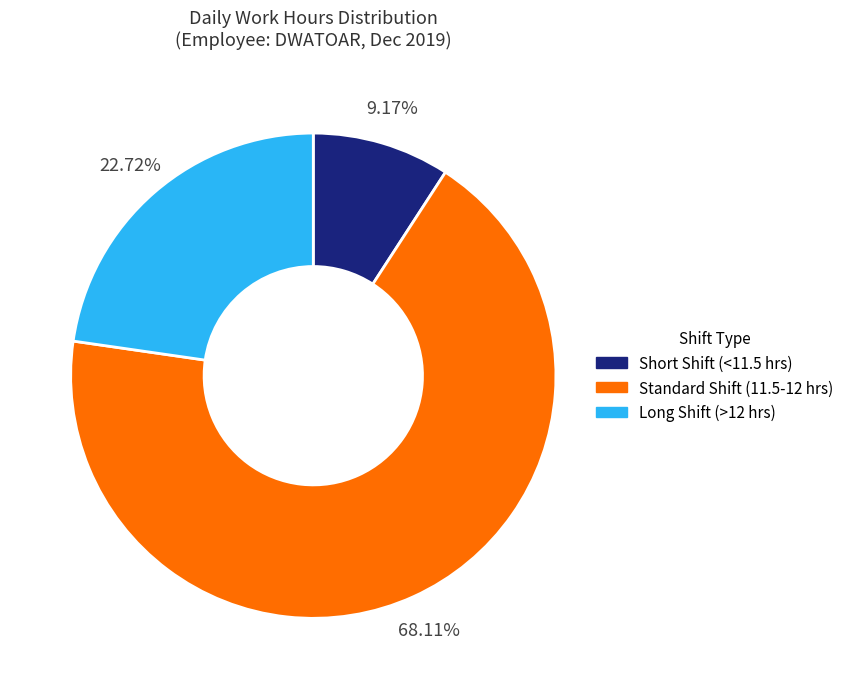

Between Standard Shift (11.5-12 hrs) and Short Shift (<11.5 hrs), which is larger?

Standard Shift (11.5-12 hrs)